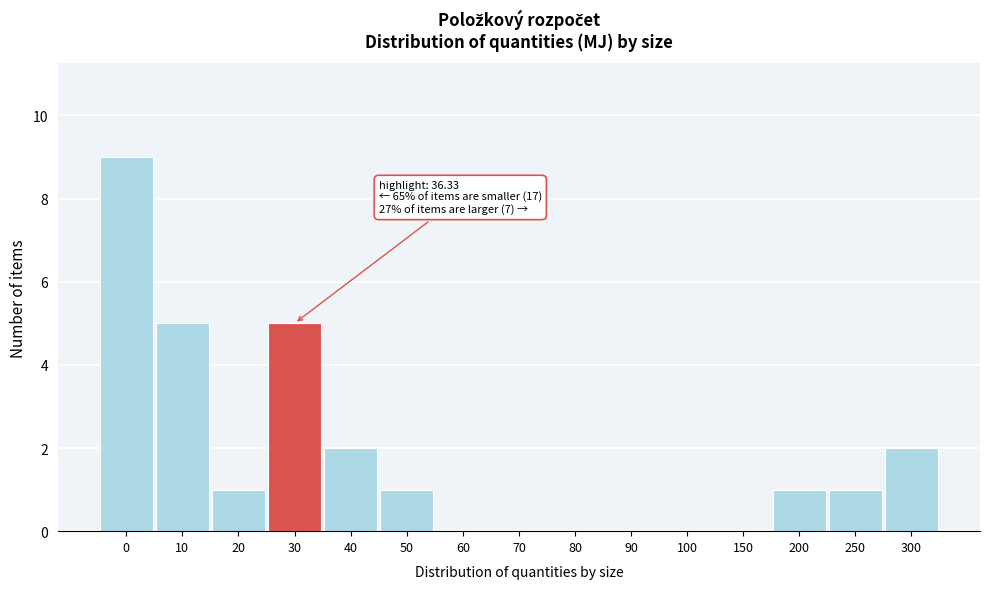

Reading left to right, transcribe all the data shown in this chart.

0=9	10=5	20=1	30=5	40=2	50=1	60=0	70=0	80=0	90=0	100=0	150=0	200=1	250=1	300=2